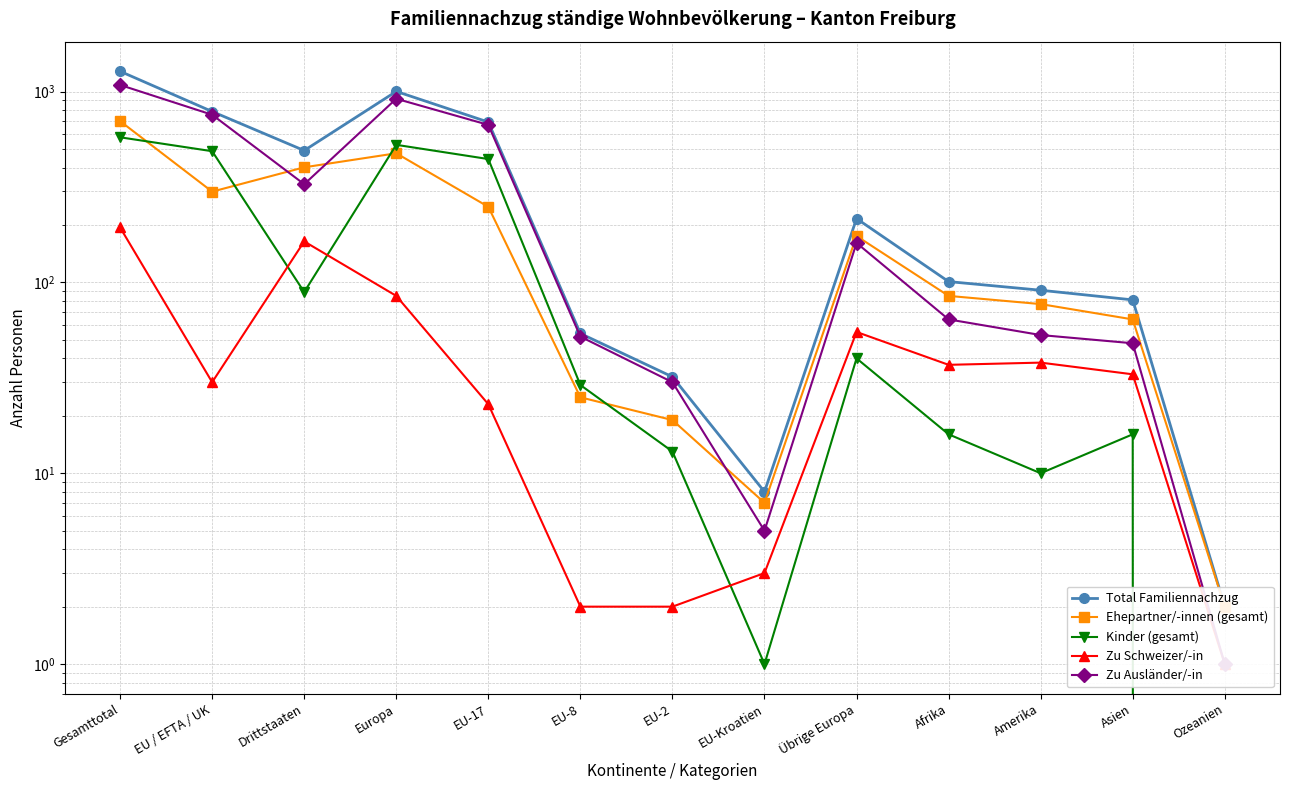

Which series has the largest total across all categories?

Total Familiennachzug